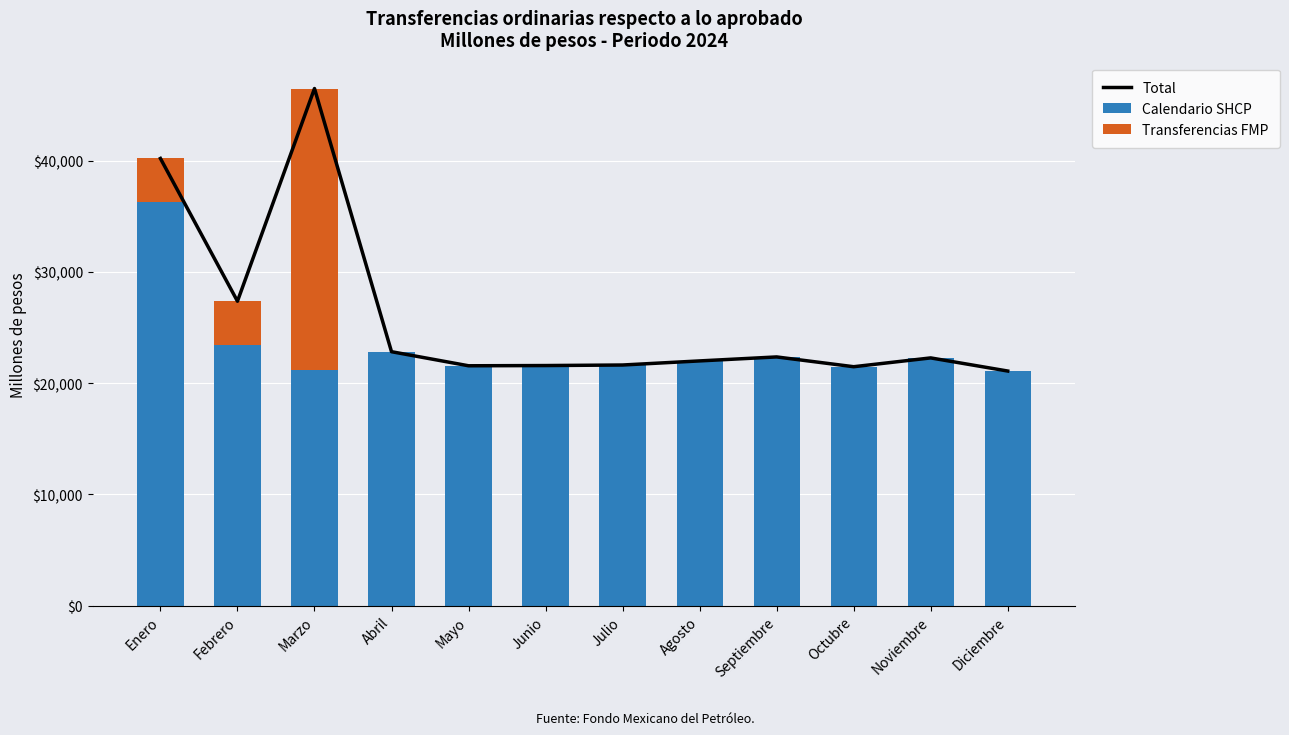

How many groups of bars are there?

12